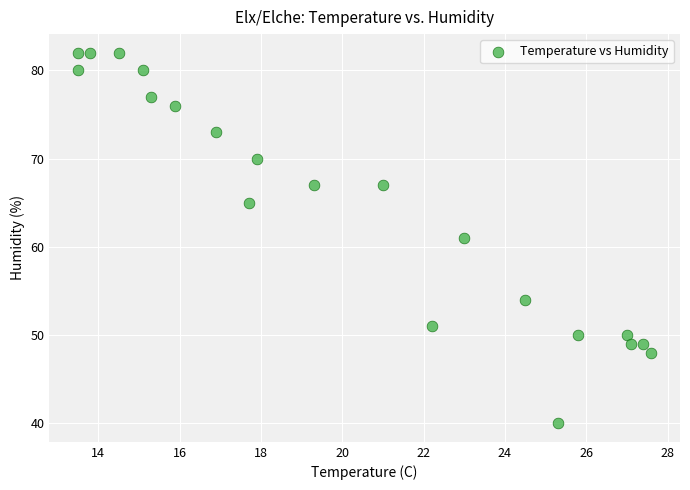

How many points are shown in the scatter plot?

21